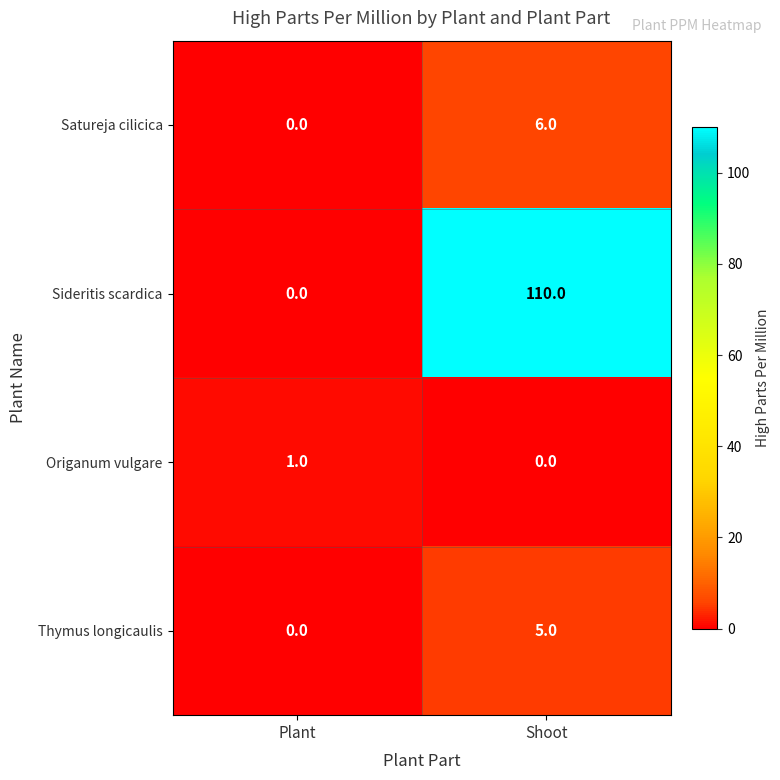

What is the sum of all Thymus longicaulis values?

5